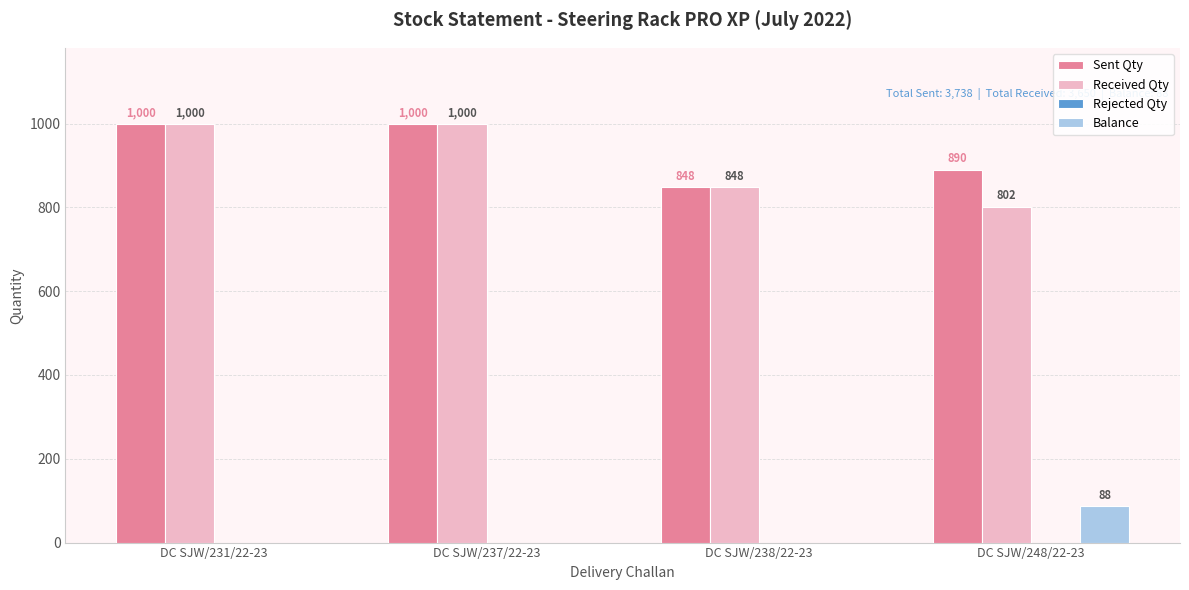

Is the value of Sent Qty at DC SJW/231/22-23 greater than the value of Balance at DC SJW/237/22-23?

Yes